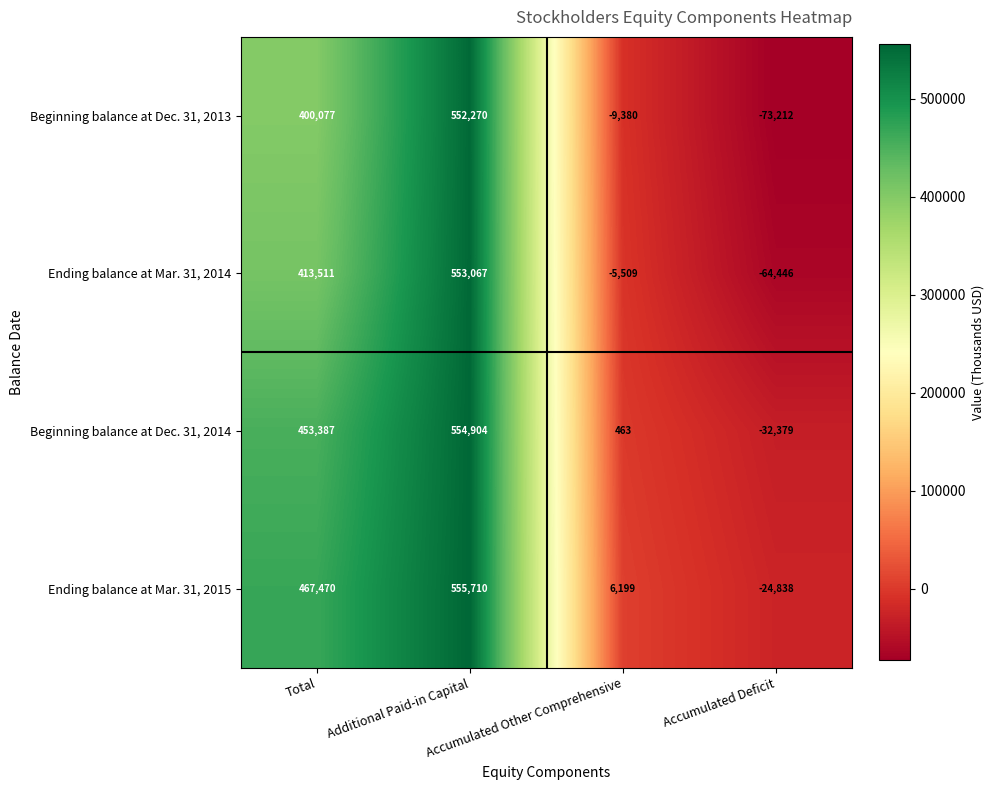

Which series has the largest total across all categories?

Ending balance at Mar. 31, 2015